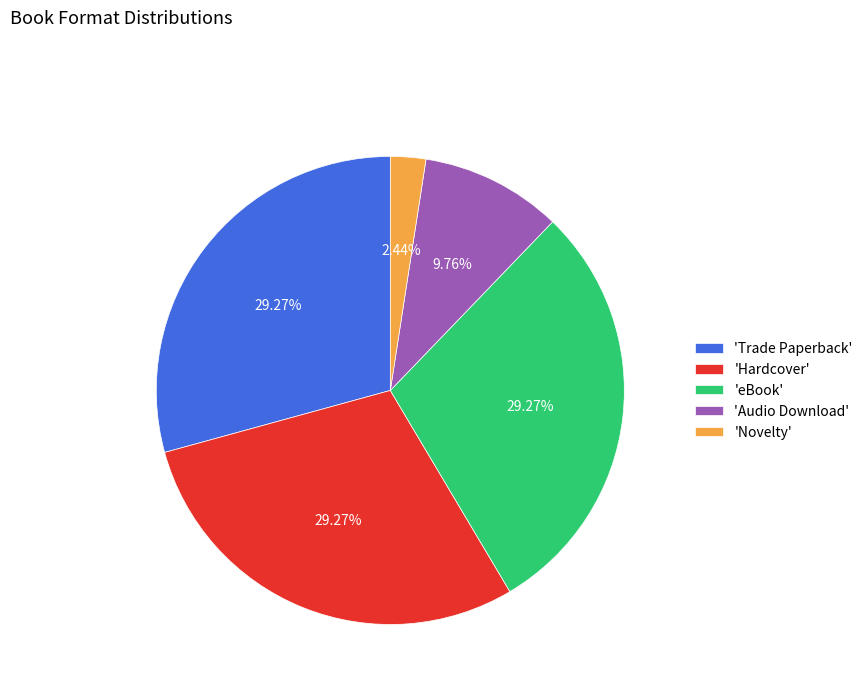

What is the smallest slice in the pie chart?

'Novelty'